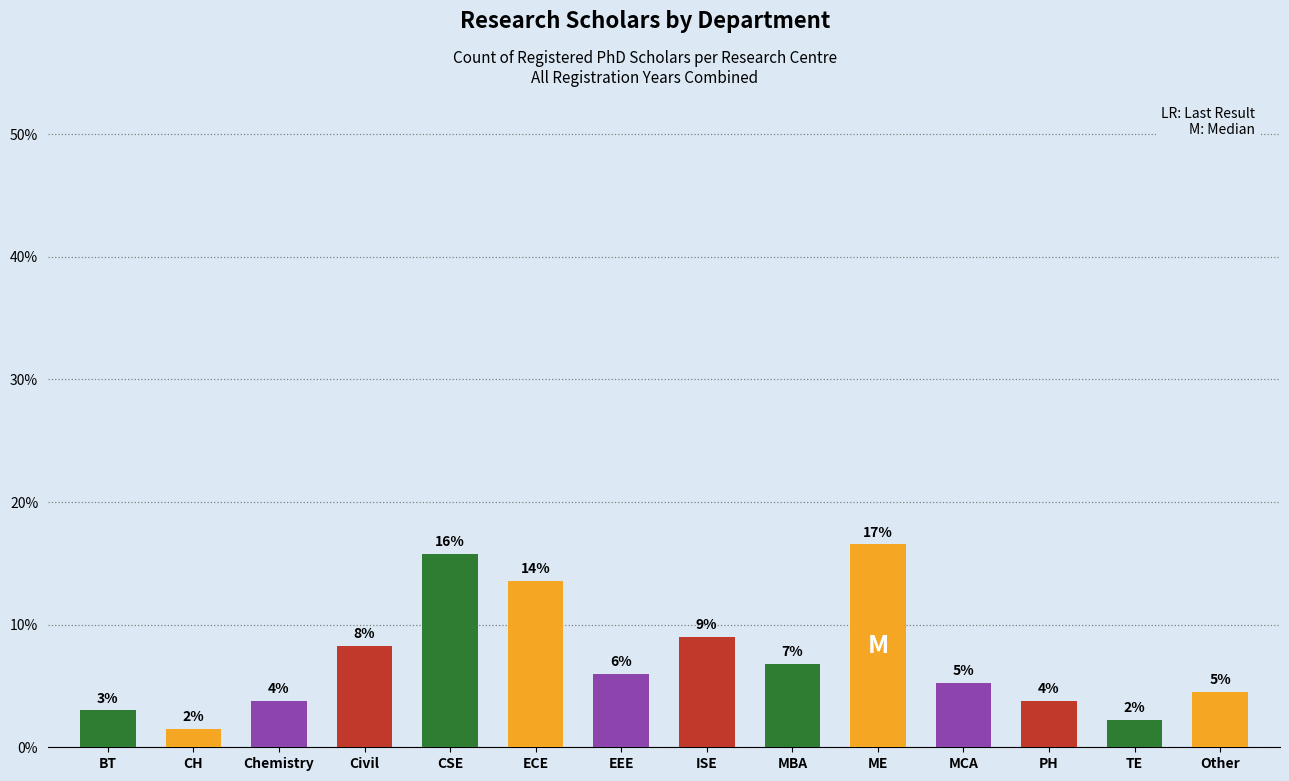

Are the bars horizontal?

No